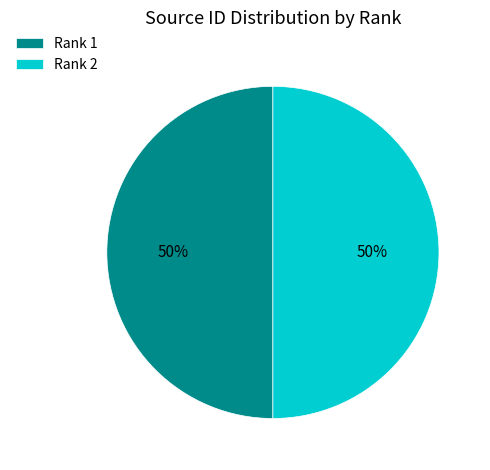

What is the ratio of the value at Rank 2 to the value at Rank 1?

1.0